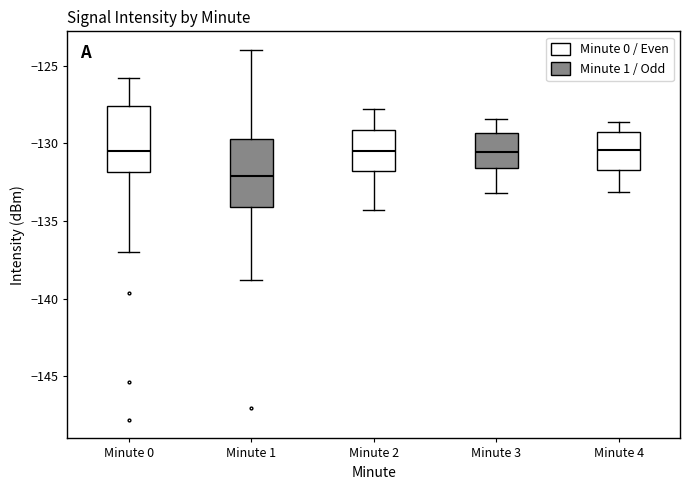

Reading left to right, transcribe this box plot: for each box, give where its median line is, the range the box spans, and where its two whiskers end, as read against the y-axis. The values are not printed on the chart, so give them approximately, as read against the axis.

Minute 0: median -130.5, box -132.0 to -127.5, whiskers -137.0 to -126.0
Minute 1: median -132.0, box -134.0 to -129.5, whiskers -139.0 to -124.0
Minute 2: median -130.5, box -132.0 to -129.0, whiskers -134.5 to -128.0
Minute 3: median -130.5, box -131.5 to -129.5, whiskers -133.0 to -128.5
Minute 4: median -130.5, box -131.5 to -129.0, whiskers -133.0 to -128.5